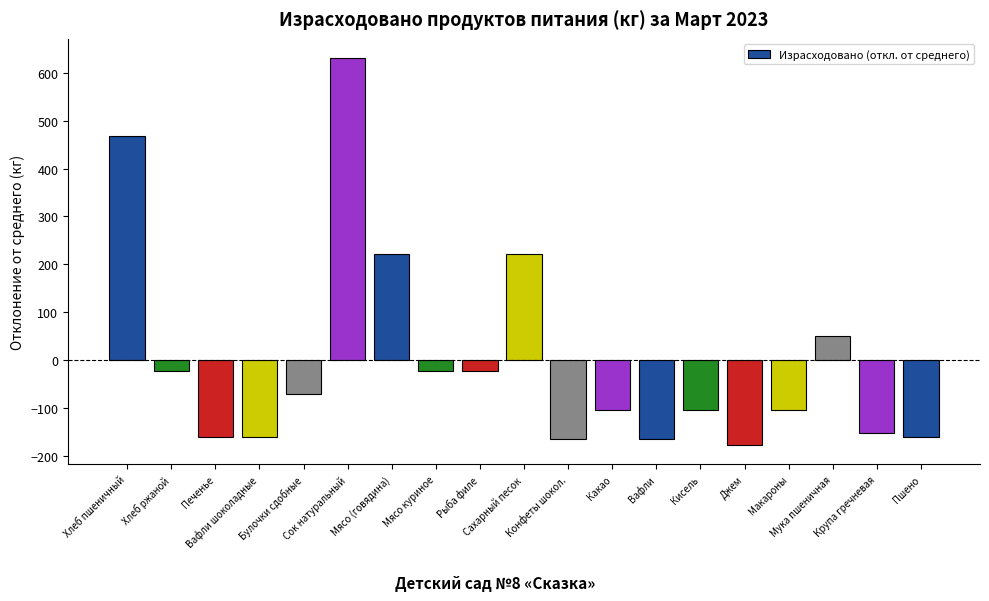

What is the change in value from Конфеты шокол. to Крупа гречневая?

+12.2